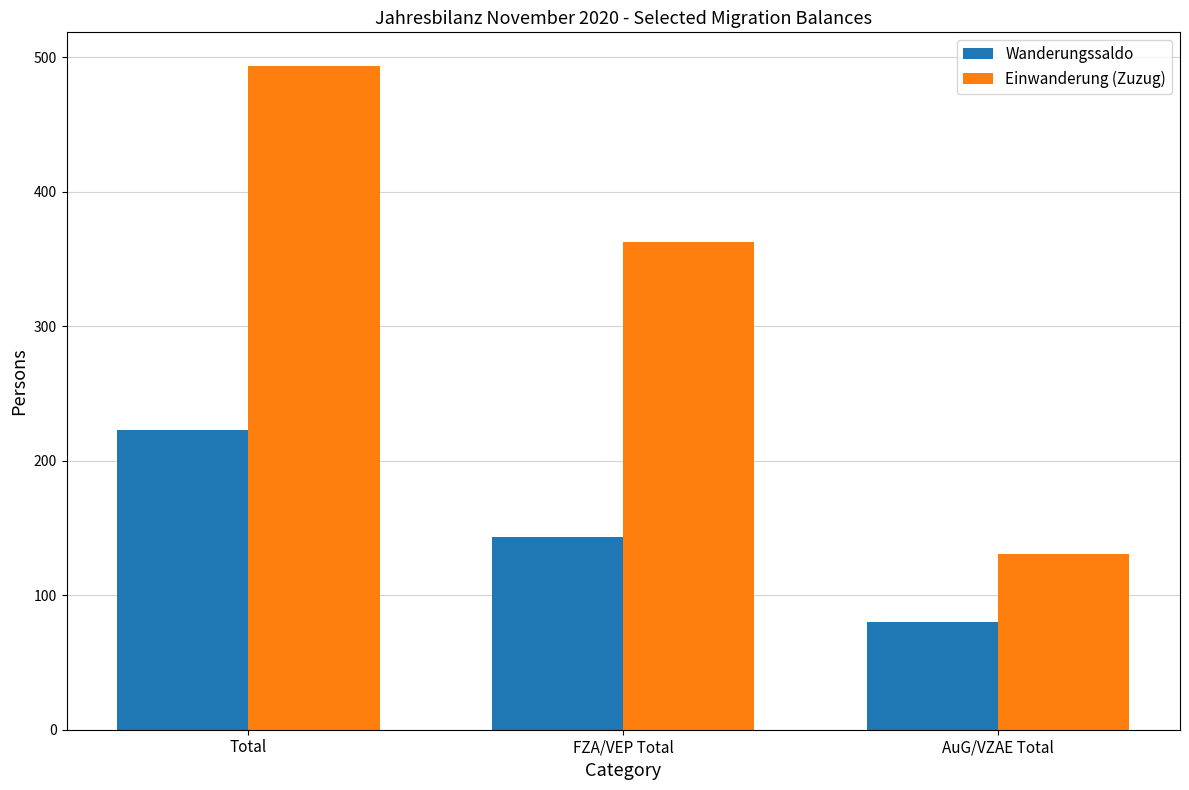

What are all the series names shown in the legend?

Wanderungssaldo, Einwanderung (Zuzug)